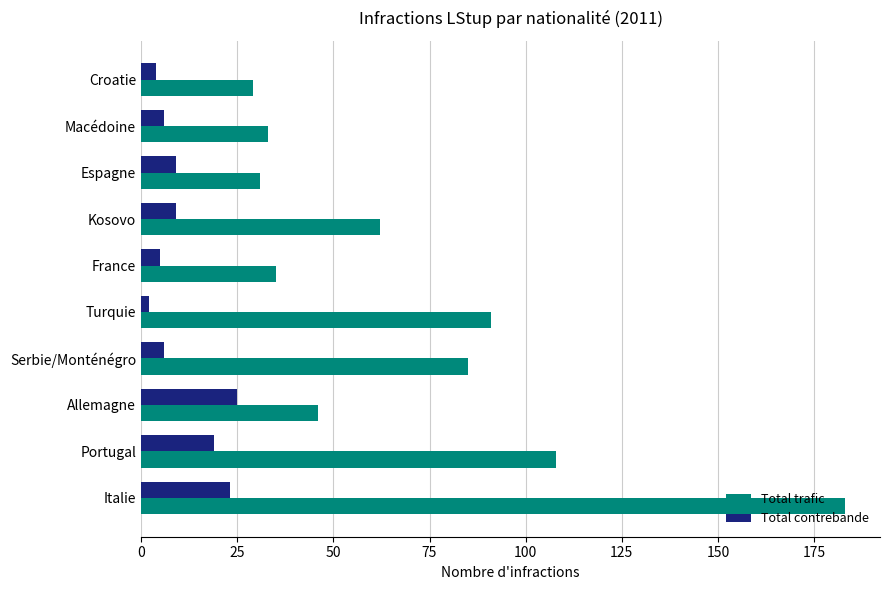

What is the difference between the second highest and second lowest values in the Total trafic series?

77